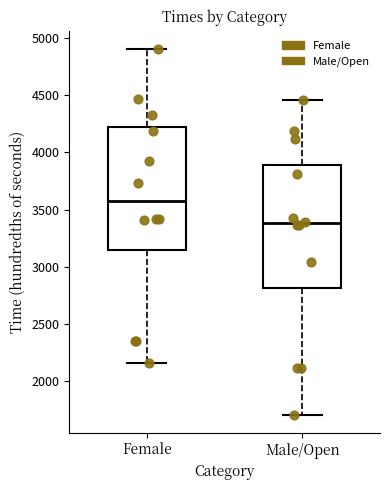

Reading left to right, read every box against the y-axis: the position of its median line, the range the box covers, and the ends of its whiskers. The values are not printed on the chart, so give them approximately, as read against the axis.

Female: median 3600, box 3150 to 4200, whiskers 2150 to 4900
Male/Open: median 3400, box 2800 to 3900, whiskers 1700 to 4450